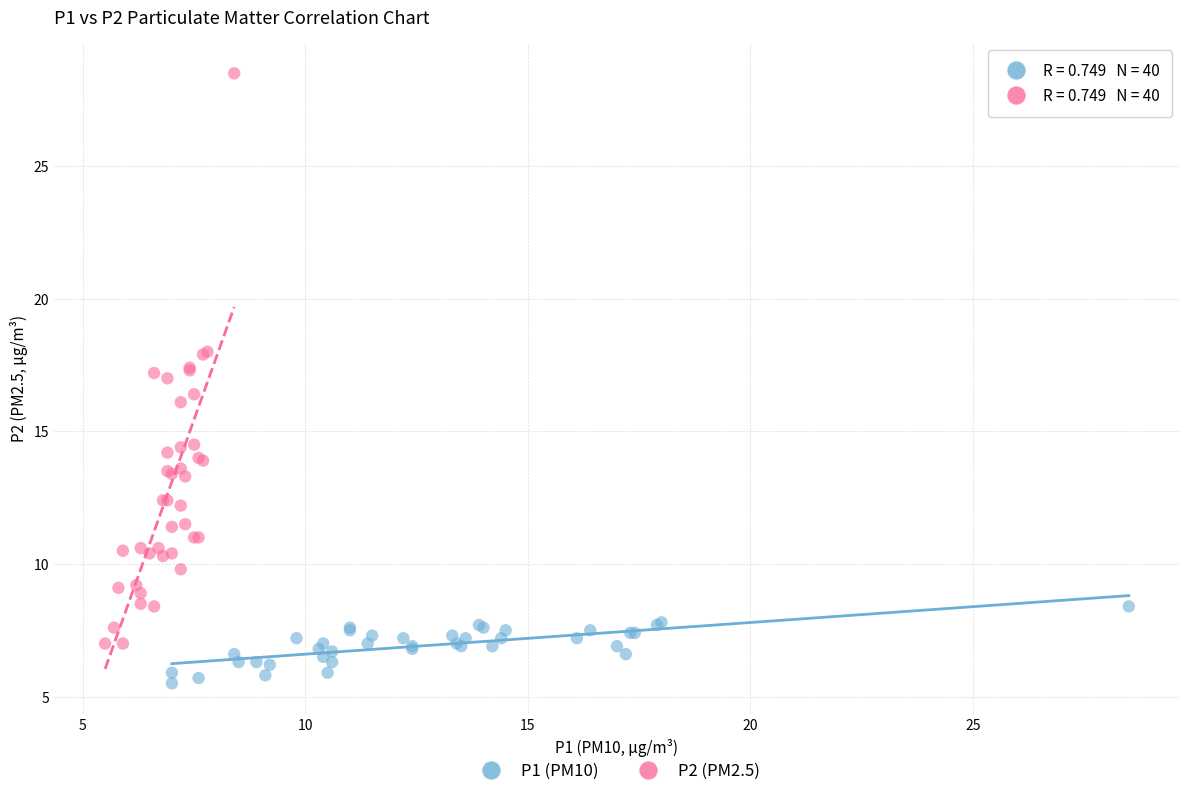

Which series contains the highest Y value?

P2 (PM2.5)